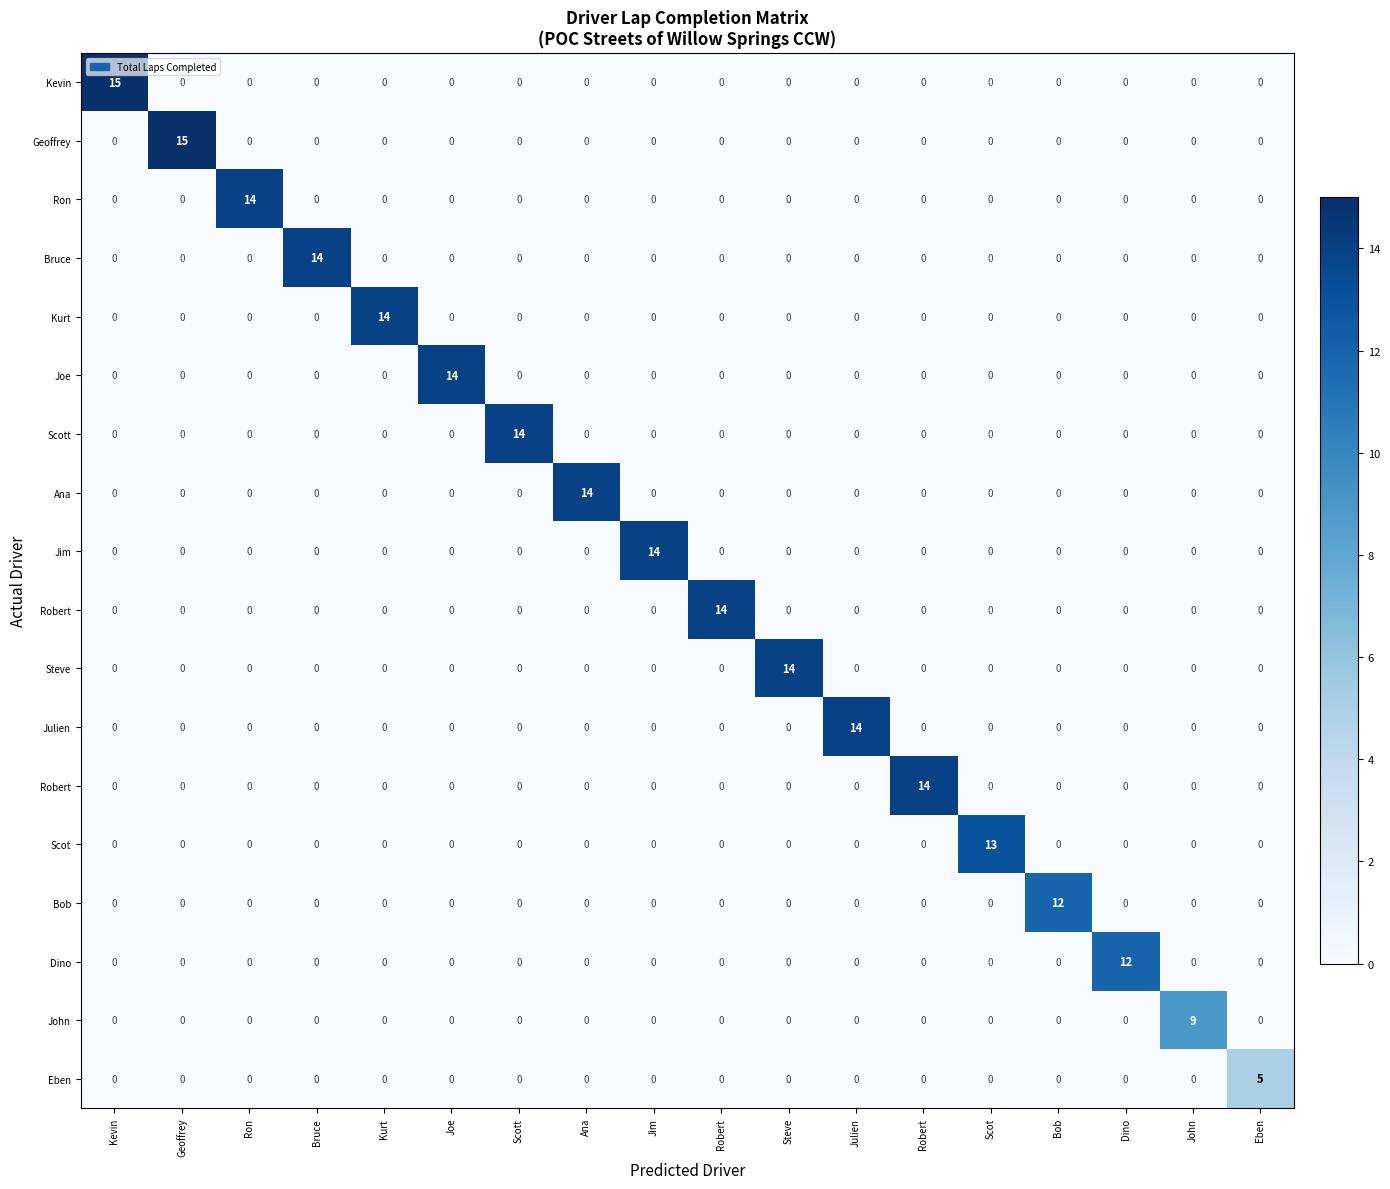

Which label corresponds to the largest value in the chart?

Kevin